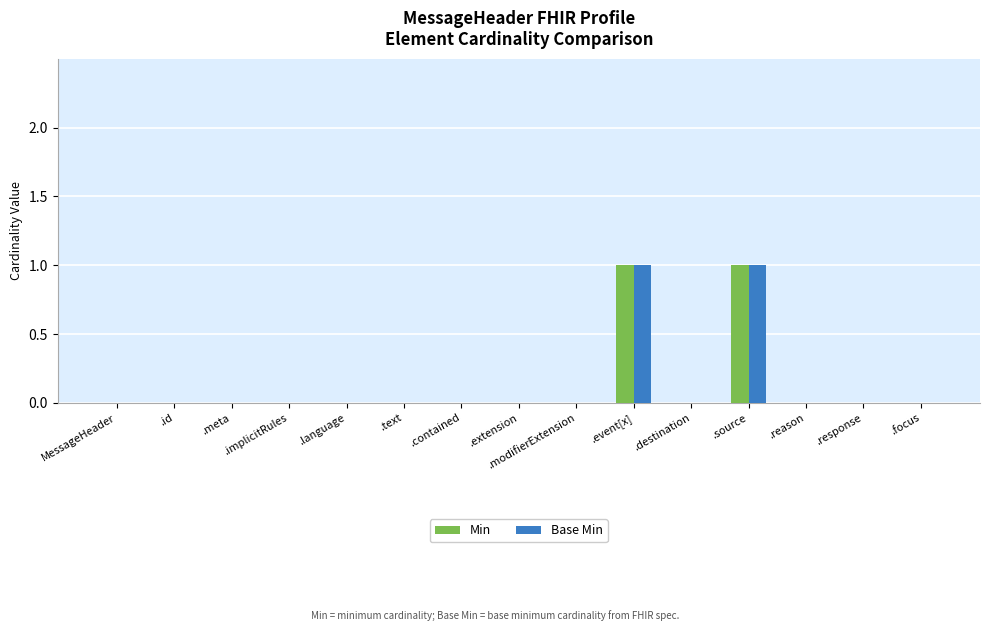

True or false: Min has a value of 1 at .language.

False